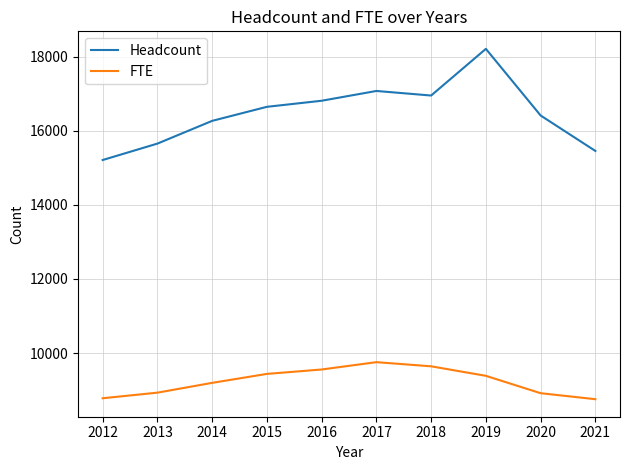

What are all the series names shown in the legend?

Headcount, FTE